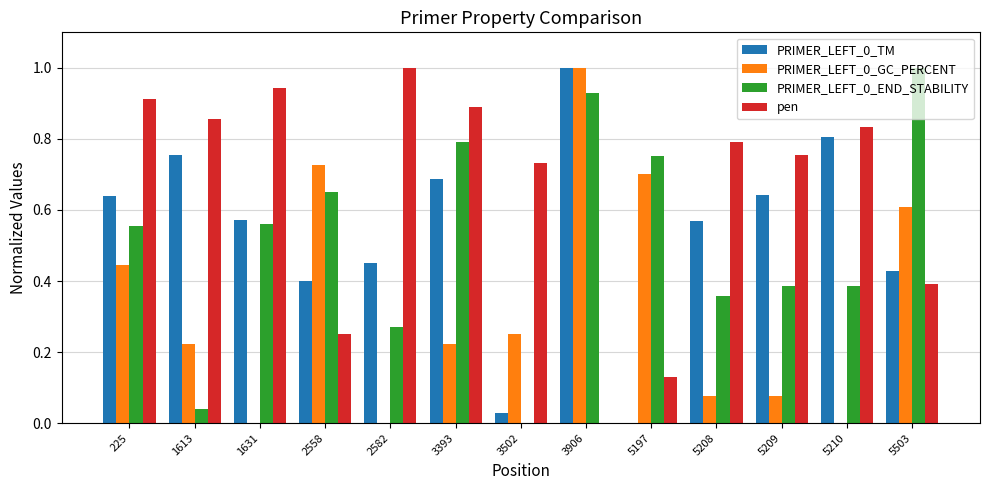

What is the sum of all pen values?

8.5